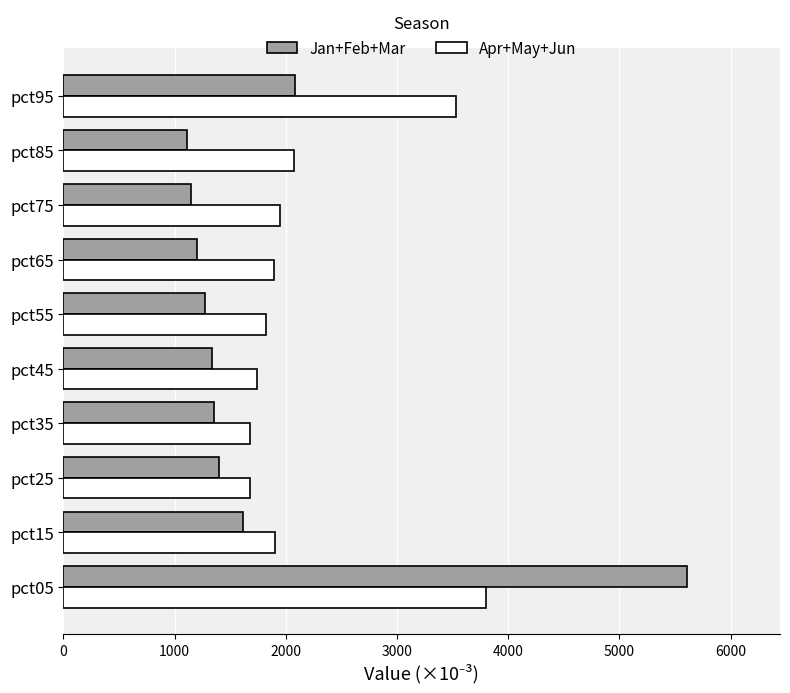

The value of Apr+May+Jun at pct85 is 2701.8. True or false?

False